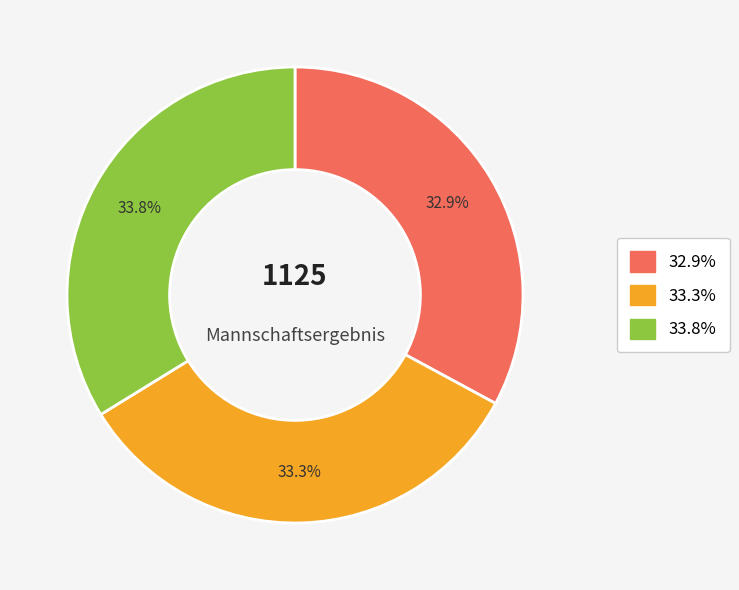

Is there any slice that represents more than half of the pie?

No